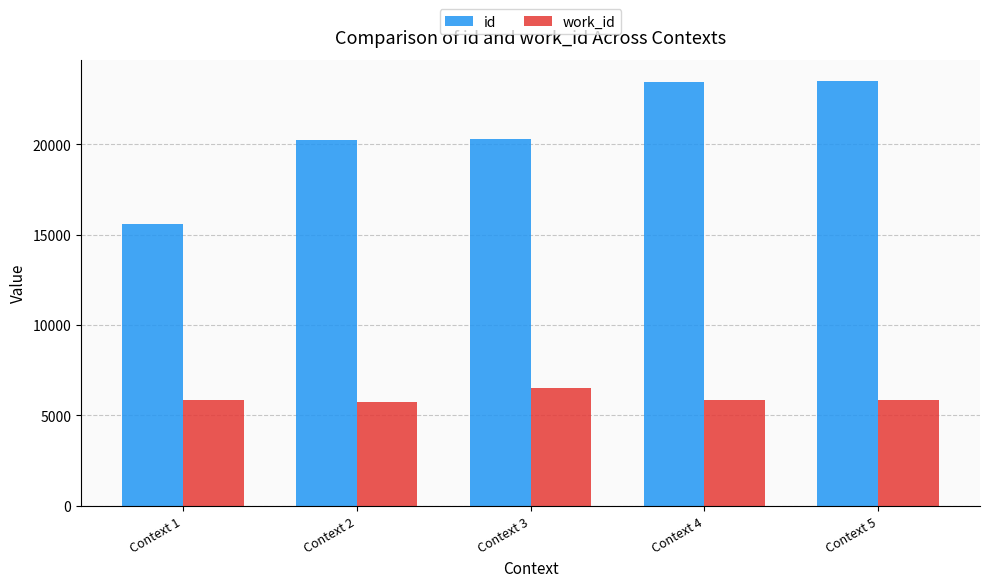

At how many categories does at least one series exceed 10654?

5